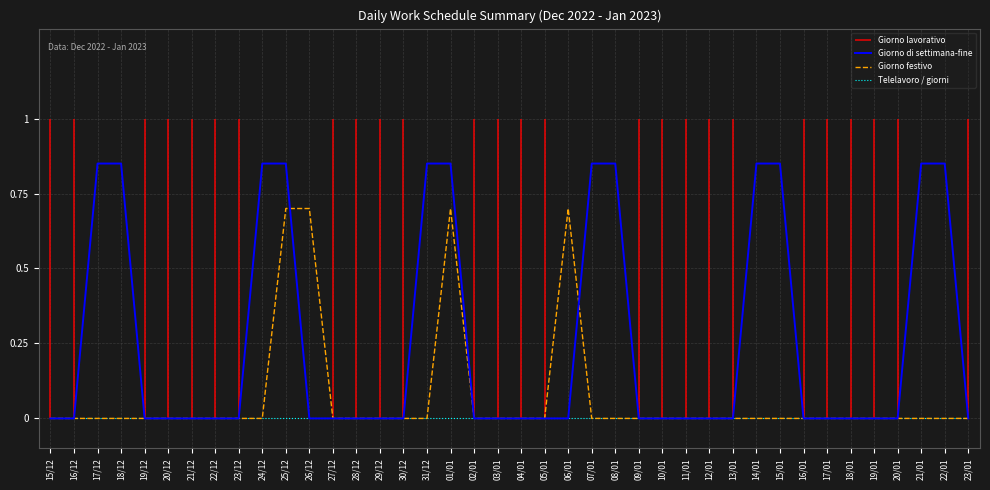

How many times do Giorno festivo and Giorno di settimana-fine cross each other?

2